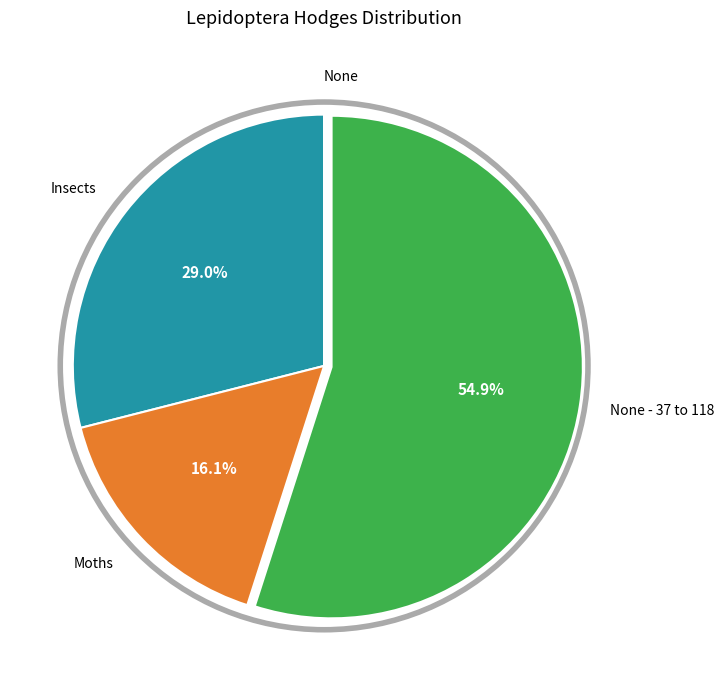

Does any single category account for the majority?

Yes